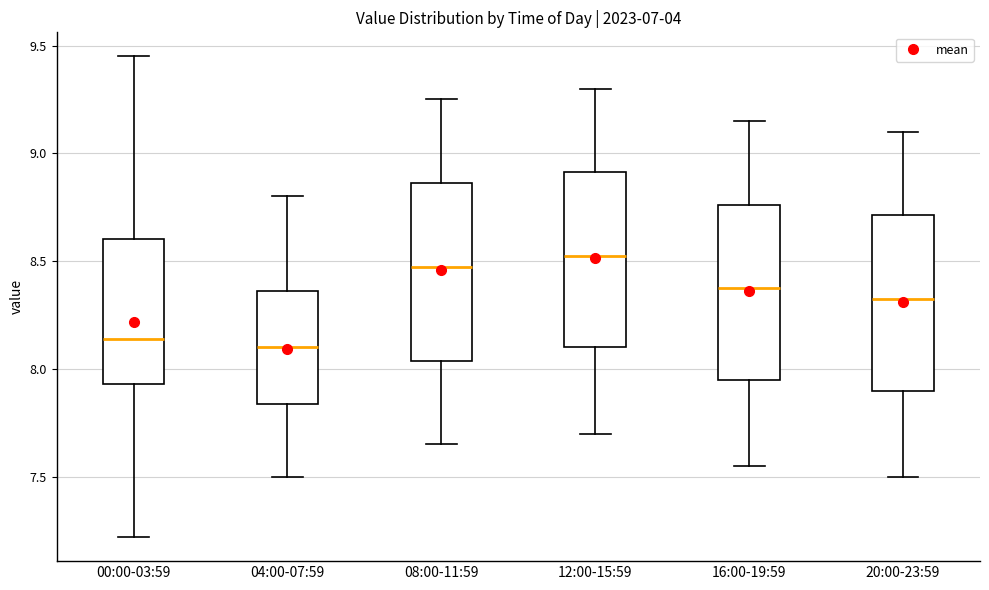

Reading left to right, transcribe this box plot: for each box, give where its median line is, the range the box spans, and where its two whiskers end, as read against the y-axis. The values are not printed on the chart, so give them approximately, as read against the axis.

00:00-03:59: median 8.15, box 7.95 to 8.60, whiskers 7.20 to 9.45
04:00-07:59: median 8.10, box 7.85 to 8.35, whiskers 7.50 to 8.80
08:00-11:59: median 8.50, box 8.05 to 8.85, whiskers 7.65 to 9.25
12:00-15:59: median 8.55, box 8.10 to 8.90, whiskers 7.70 to 9.30
16:00-19:59: median 8.40, box 7.95 to 8.75, whiskers 7.55 to 9.15
20:00-23:59: median 8.35, box 7.90 to 8.70, whiskers 7.50 to 9.10